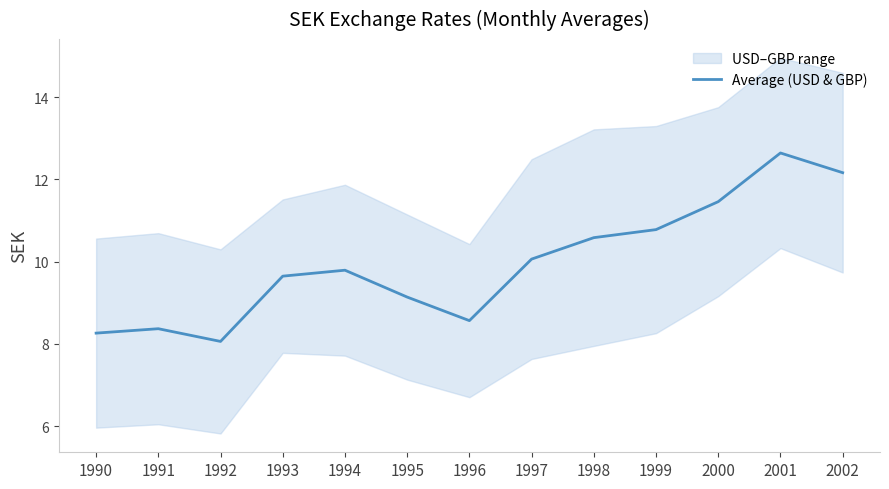

The chart shows a value of 14.8 at 1991. True or false?

False